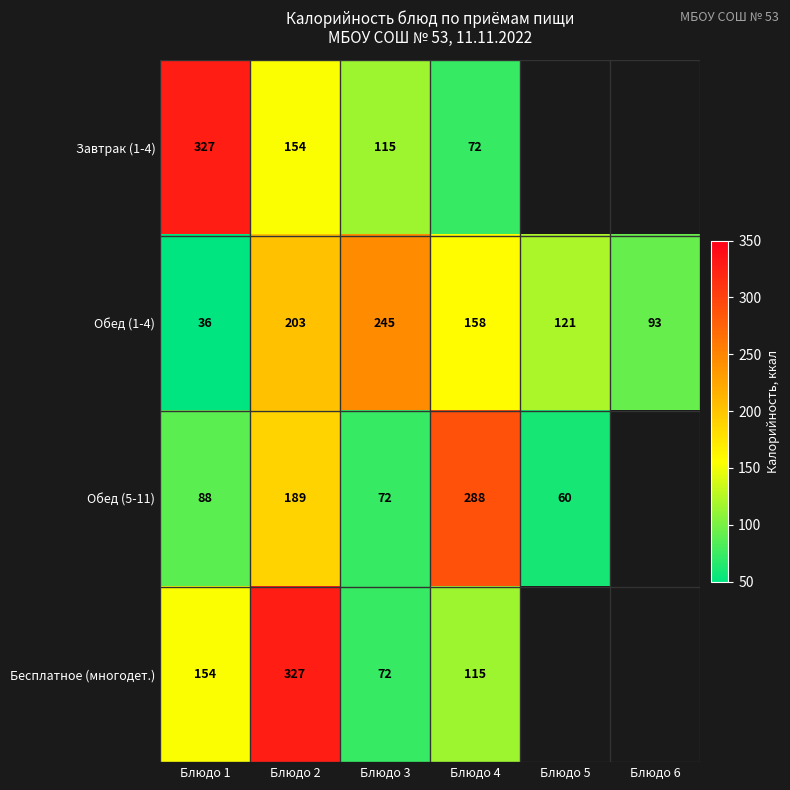

What is the maximum value shown in the chart?

327.0